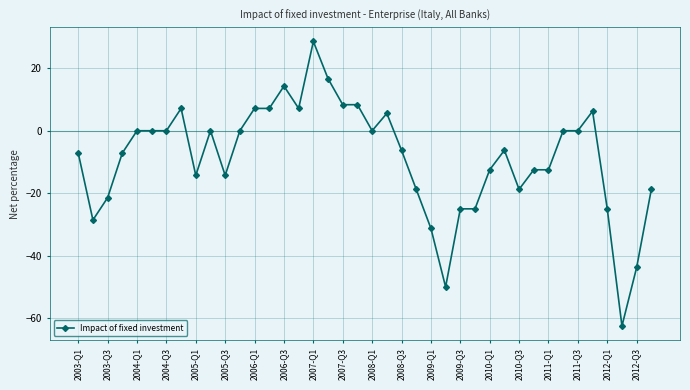

True or false: the data has more than 2 interior local peaks.

True